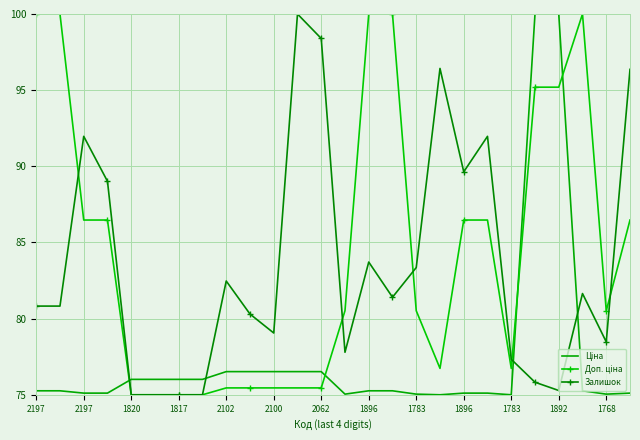

What is the smallest value displayed?

75.0